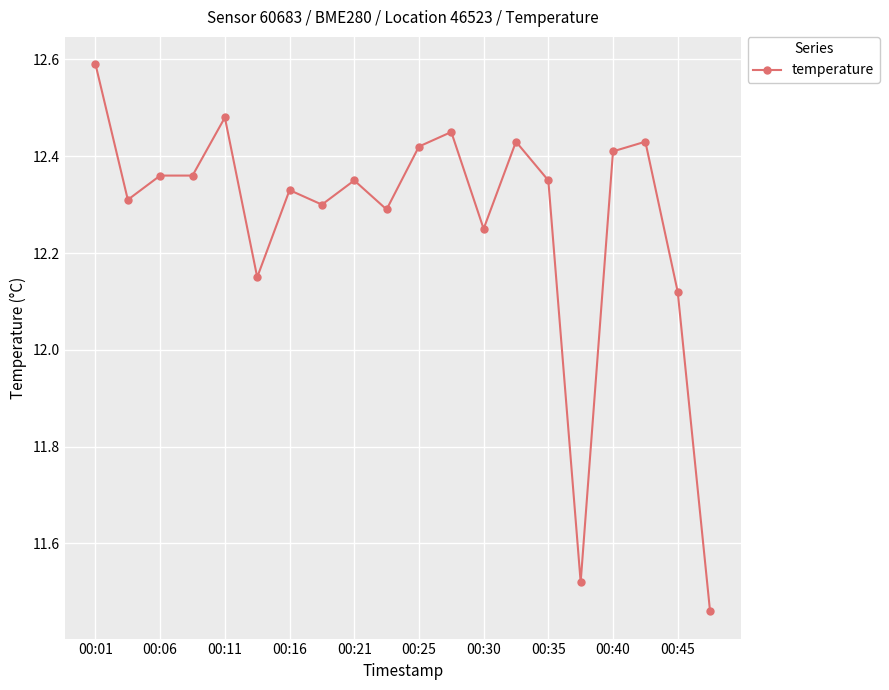

How many values are between 12 and 13?

18